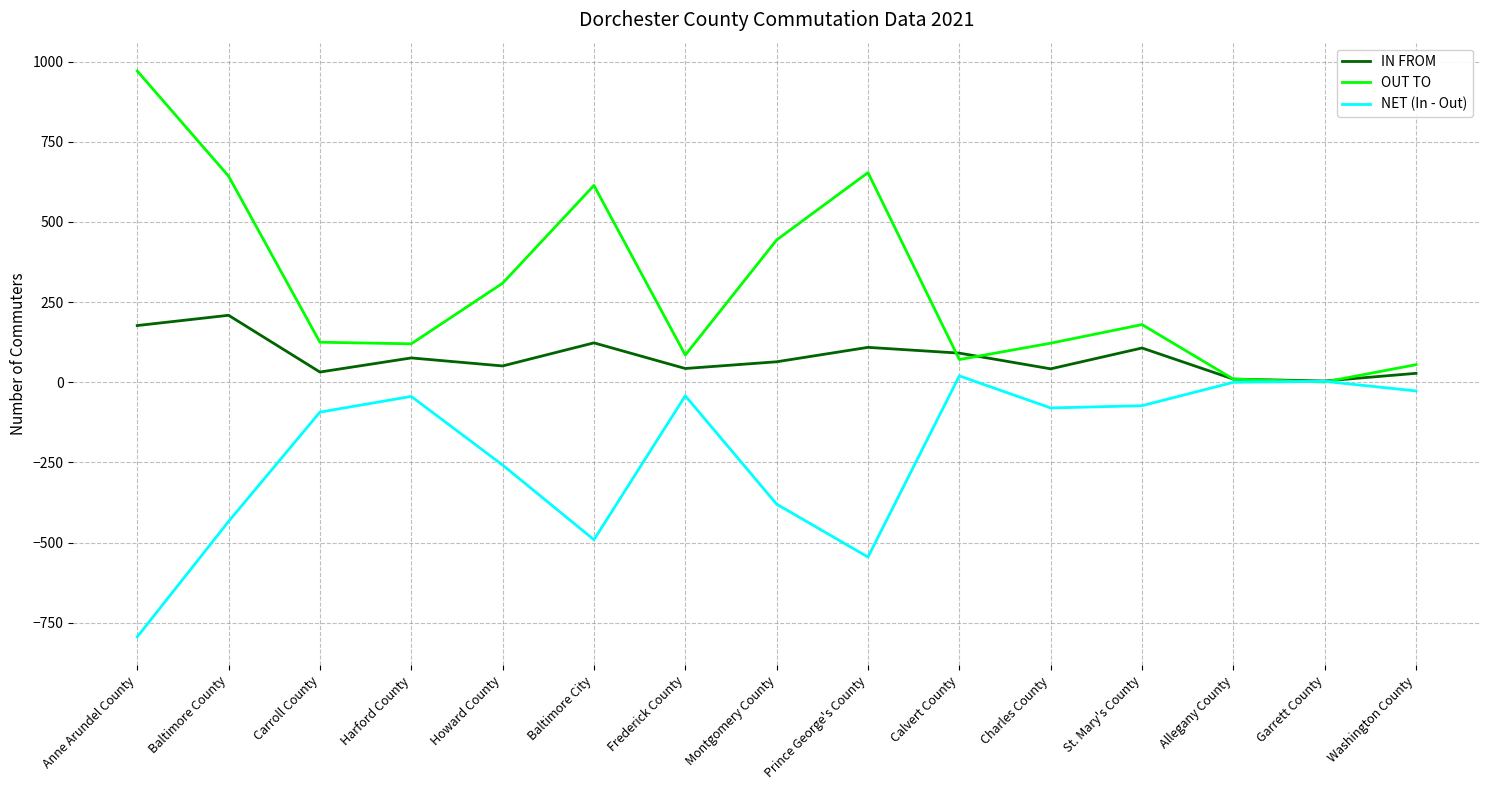

Which series has the largest total across all categories?

OUT TO